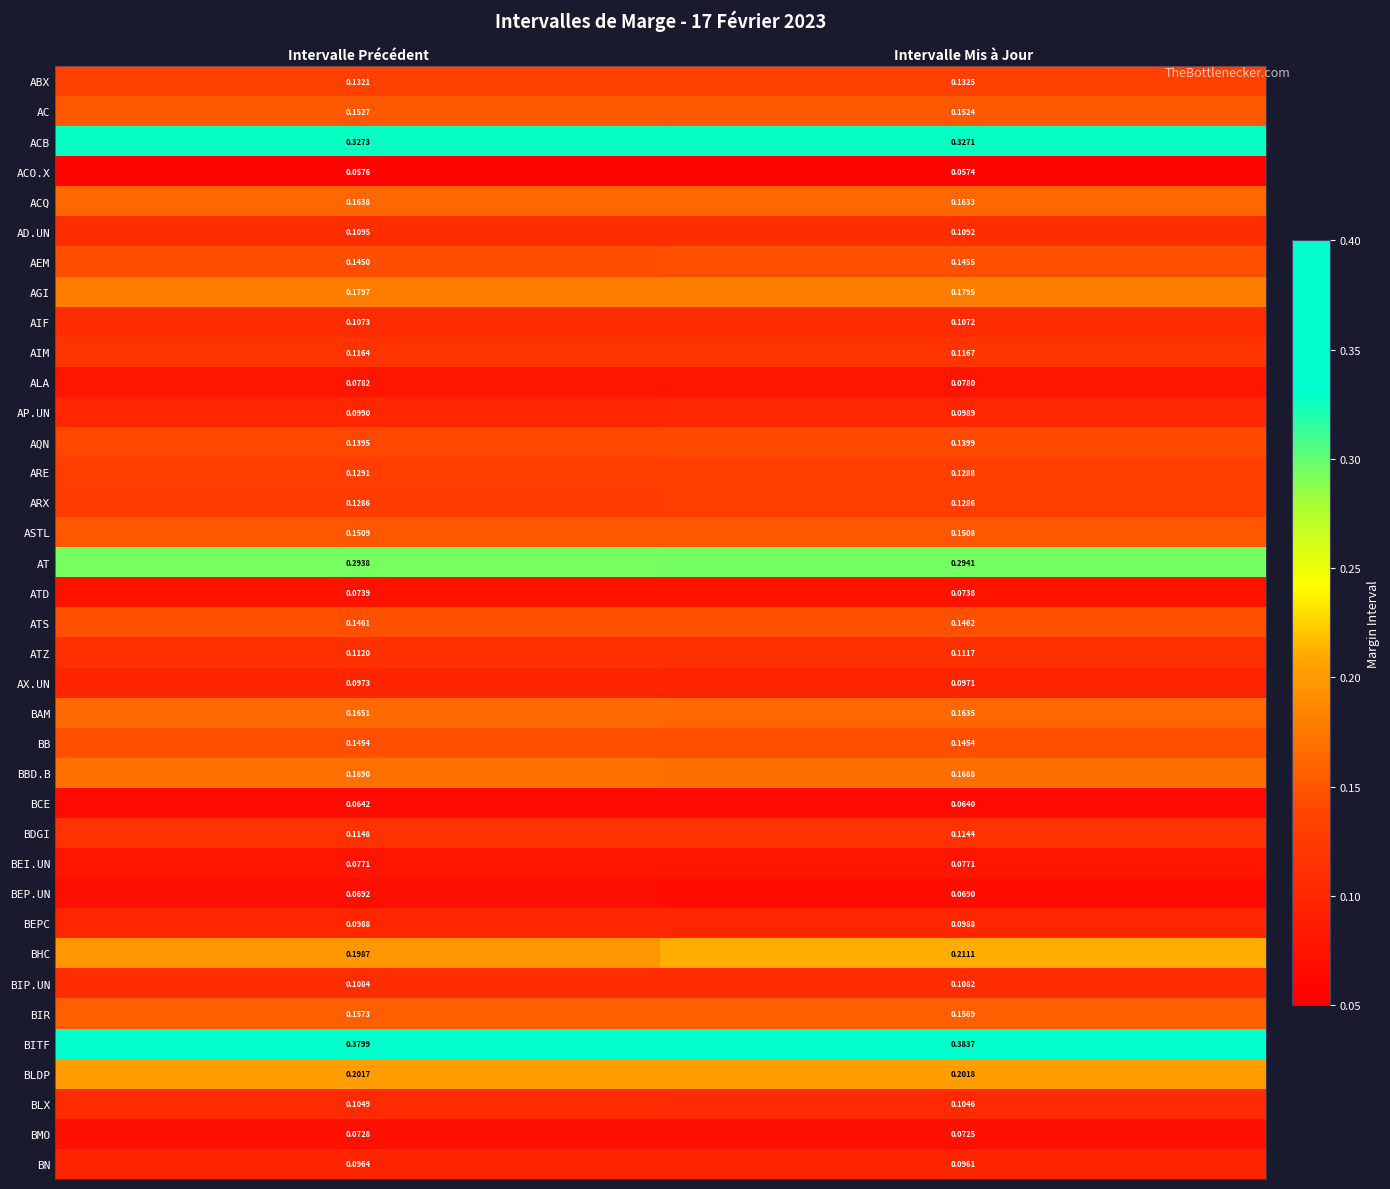

Where is AP.UN nearest to the value 0?

Intervalle Mis à Jour